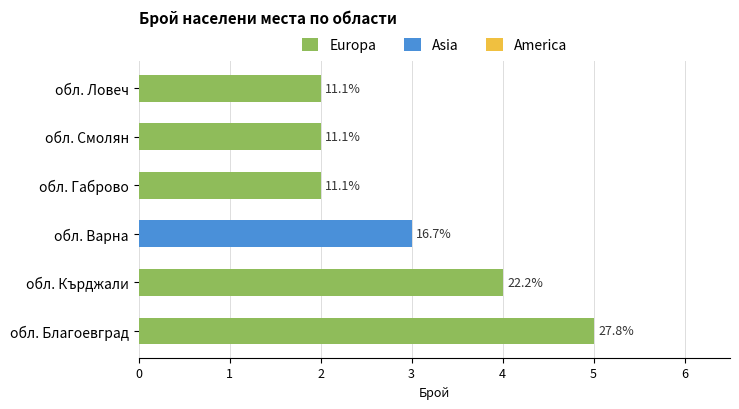

Rank the series by their maximum value, from lowest to highest.

America, Asia, Europa